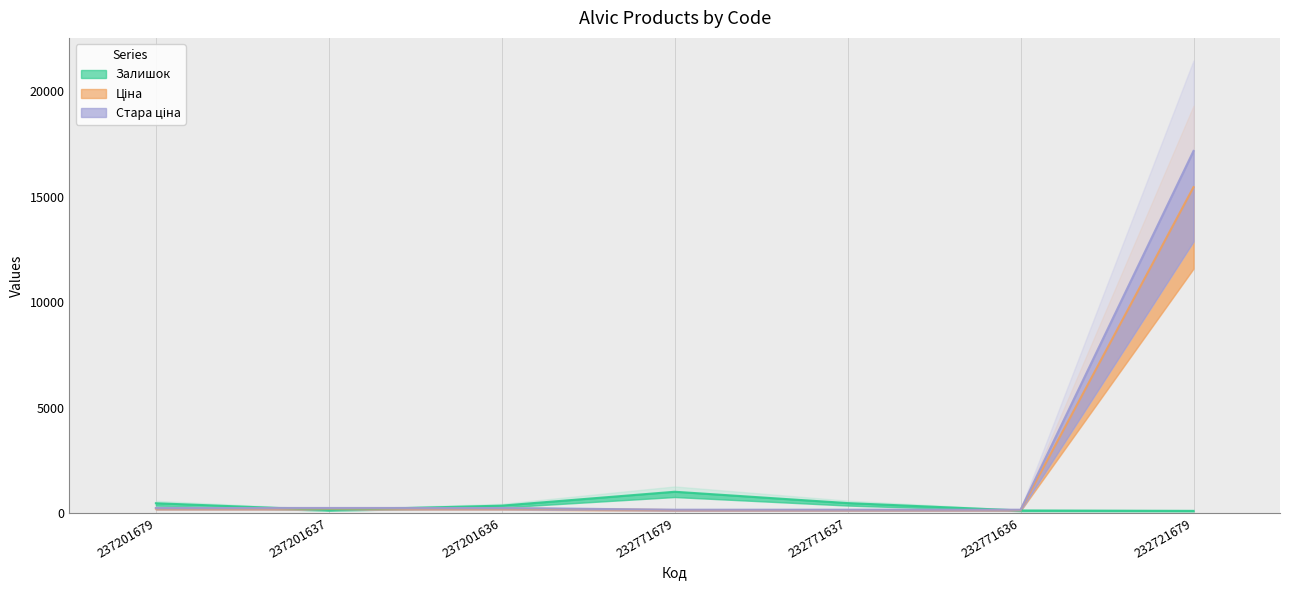

At which label is Стара ціна closest to 8661?

237201679